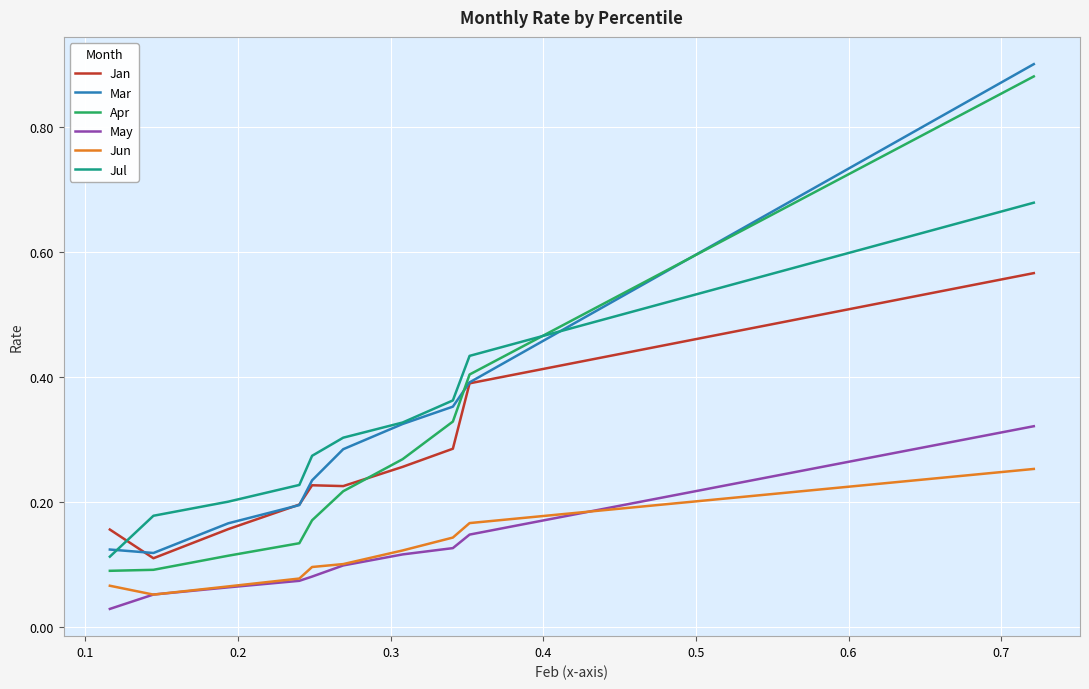

True or false: May has more than 1 interior local peaks.

False